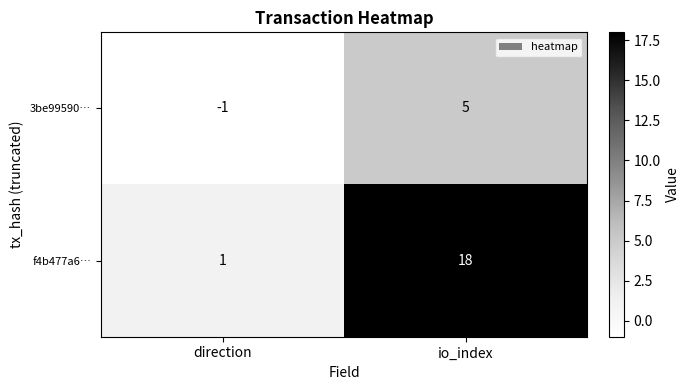

The f4b477a6… series shows 2 at direction. True or false?

False